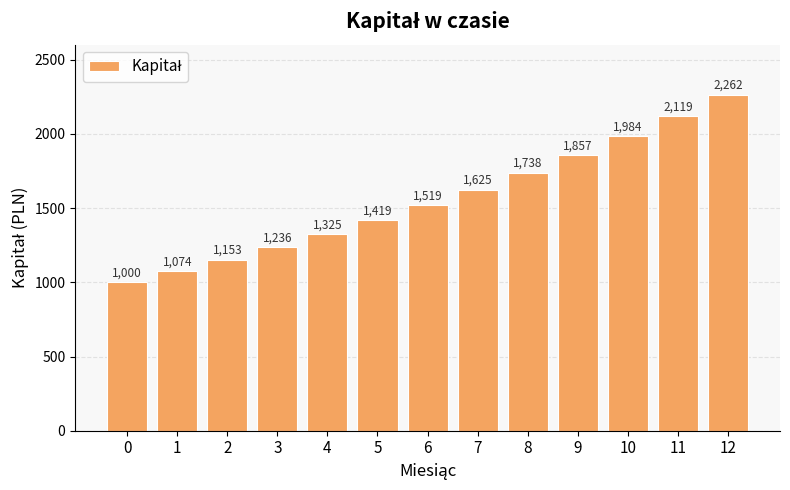

Rank the categories by value from lowest to highest.

0, 1, 2, 3, 4, 5, 6, 7, 8, 9, 10, 11, 12